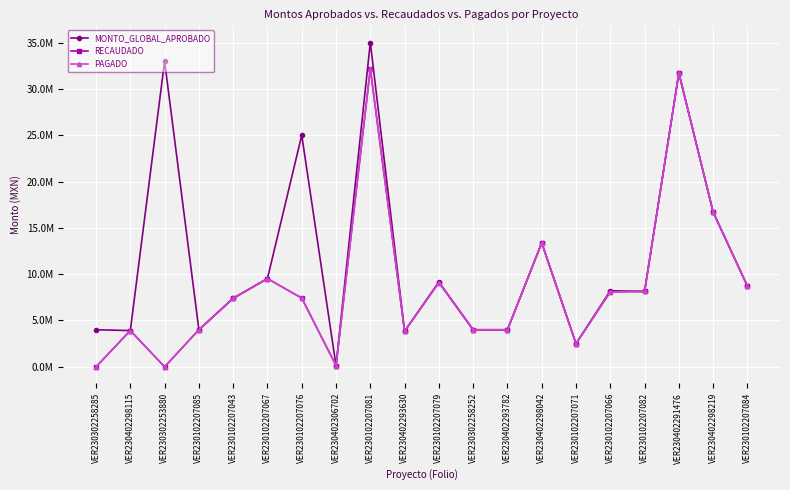

What position from the right is VER230302258252?

9